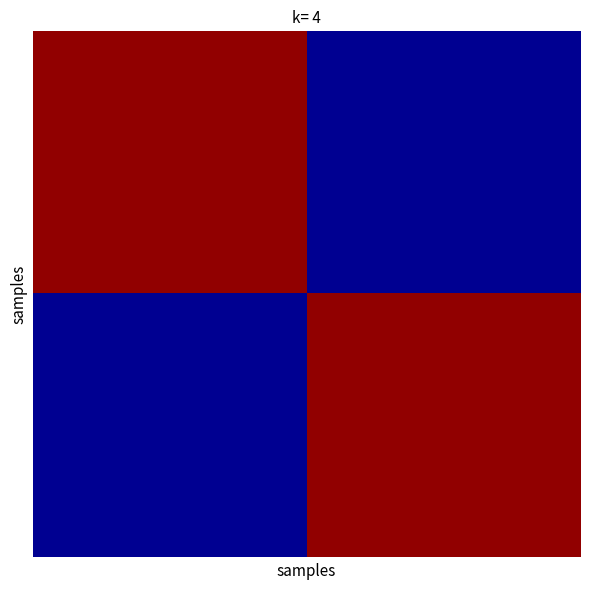

At how many categories does at least one series exceed 48?

2